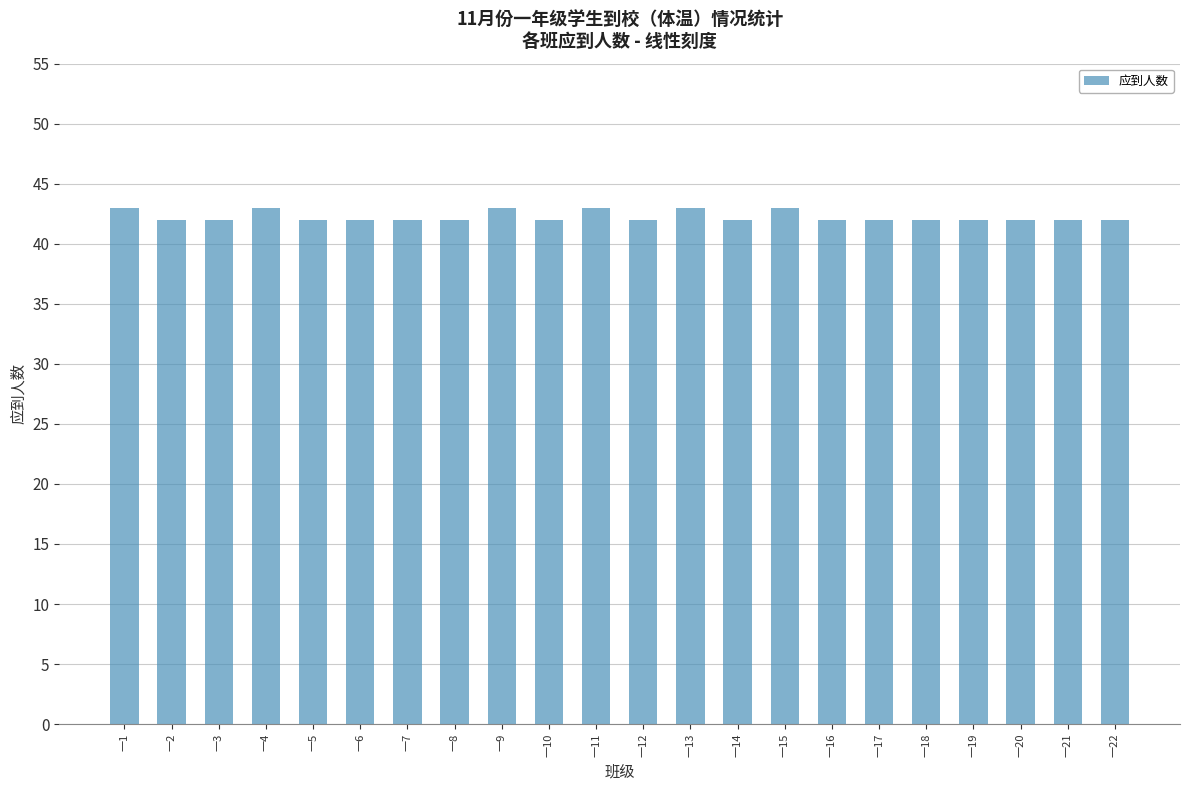

What is the value of the 17th bar from the left?

42